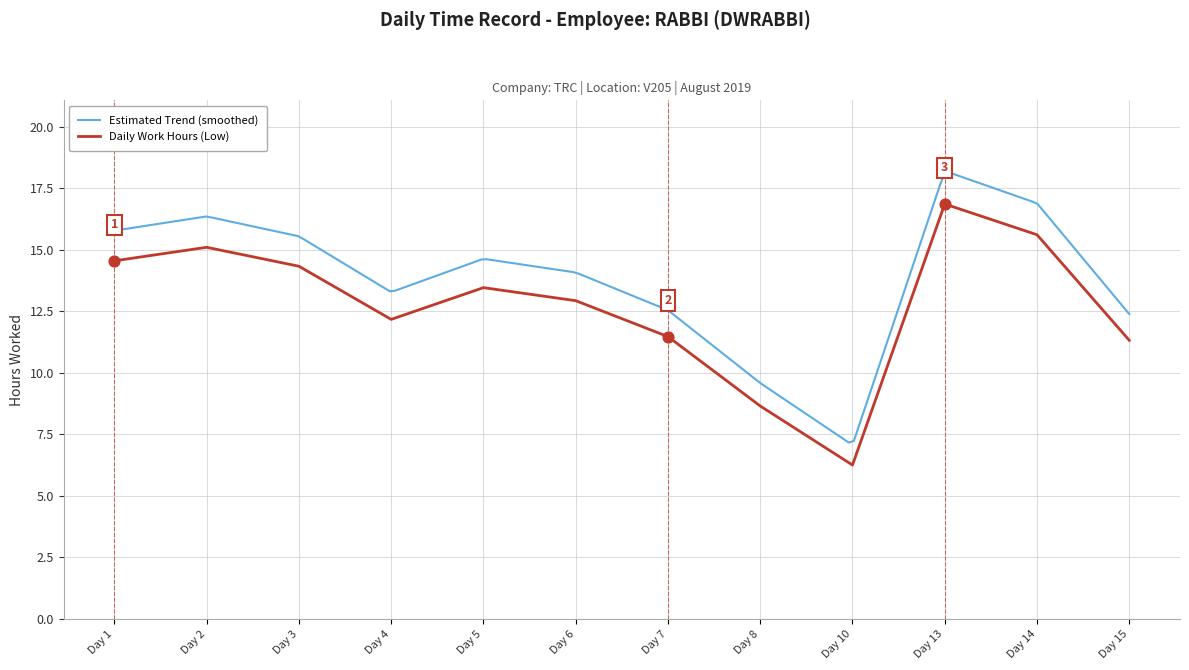

Approximately how many times larger is the value at Day 10 compared to Day 14?

0.4